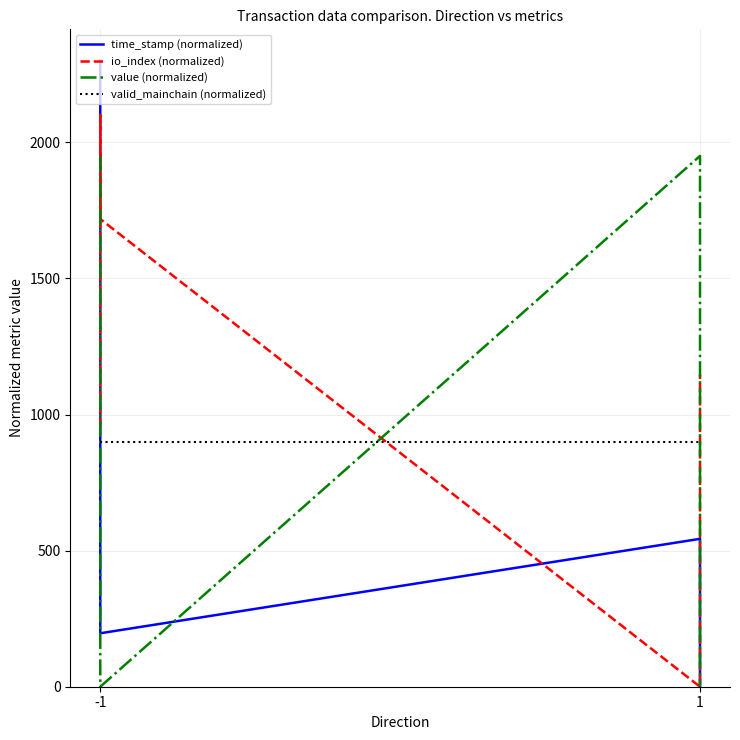

True or false: io_index (normalized) has a value of 954.5 at -1.

True